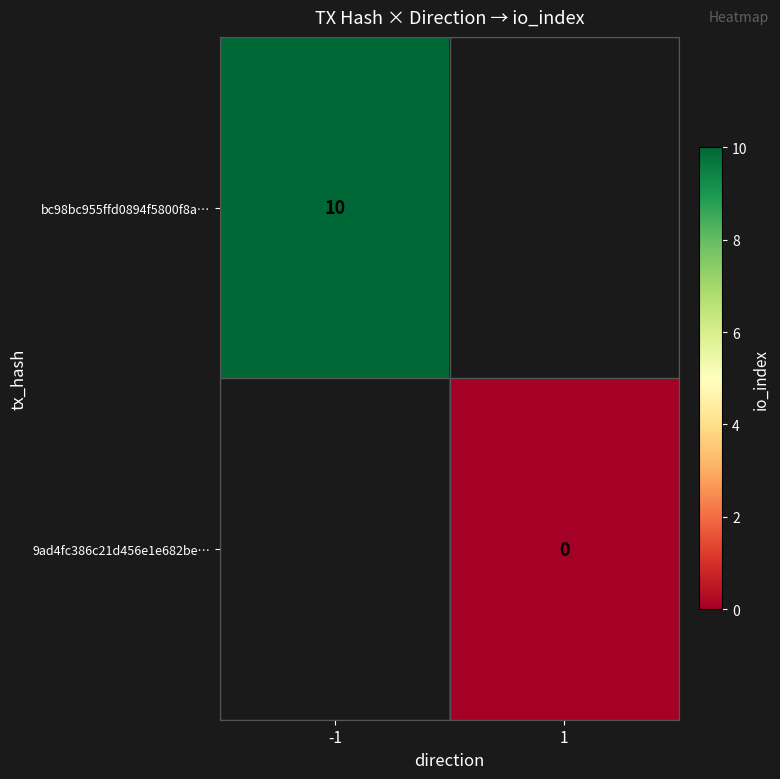

True or false: bc98bc955ffd0894f5800f8a… has a value of 16 at -1.

False